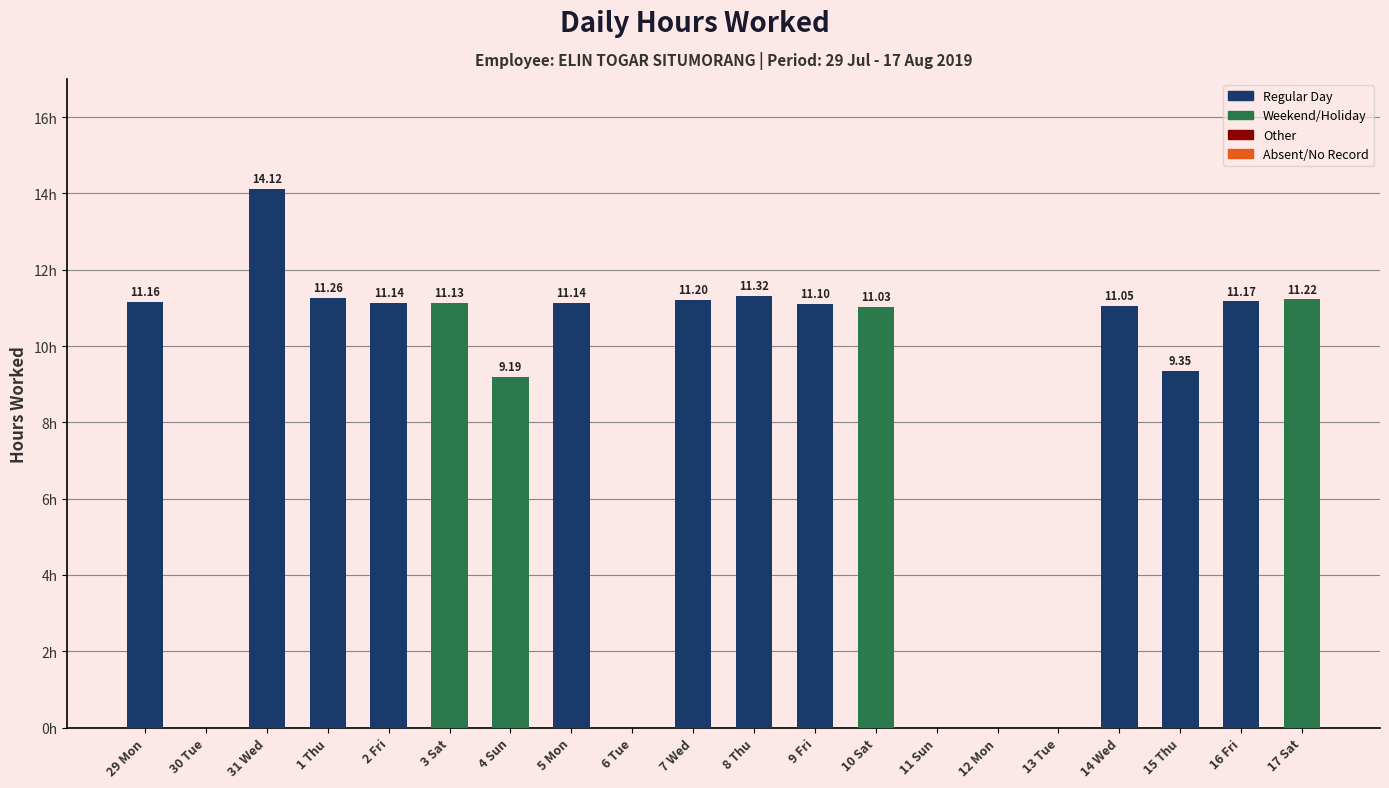

Between 10 Sat and 2 Fri, which is larger?

2 Fri